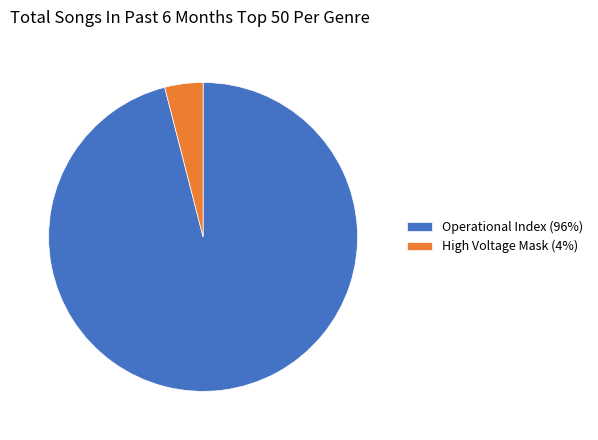

Which slice is the smallest?

High Voltage Mask (4%)